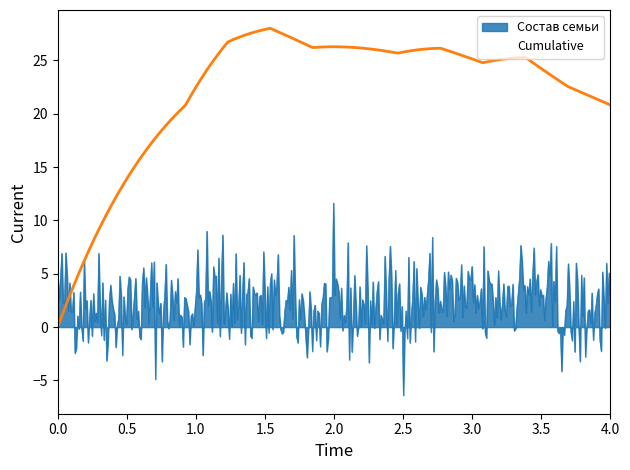

Rank the series by their maximum value, from highest to lowest.

Cumulative, Состав семьи